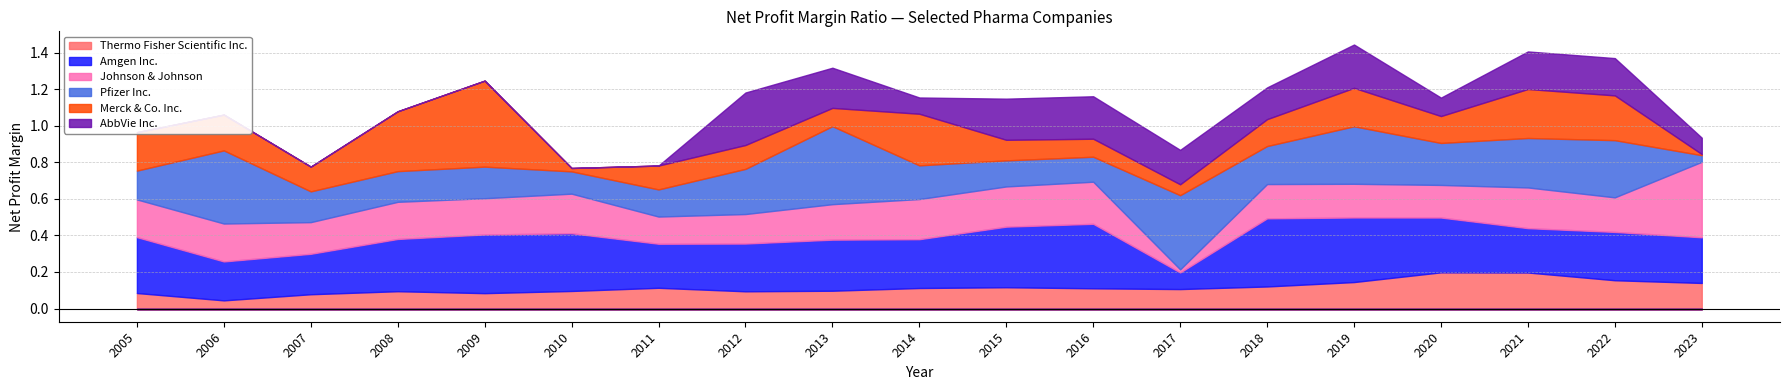

What is the difference between the maximum and minimum values in the Pfizer Inc. series?

0.4